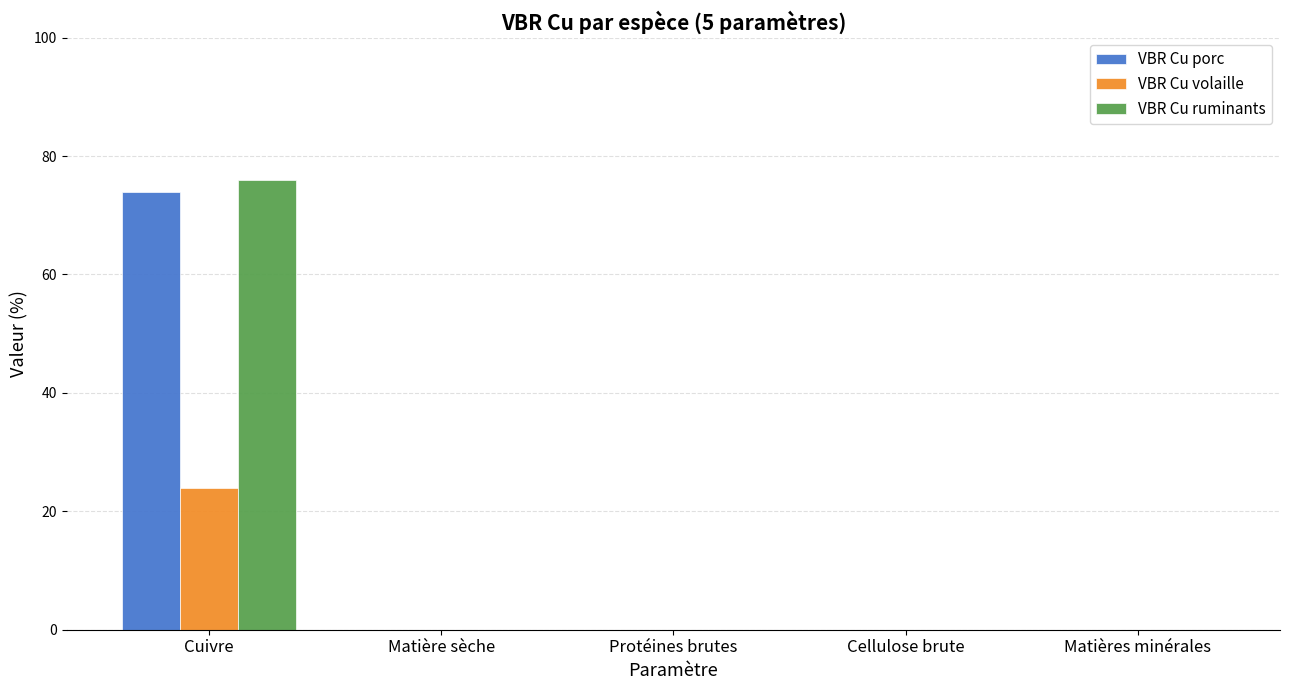

True or false: VBR Cu porc has a value of 74 at Cuivre.

True